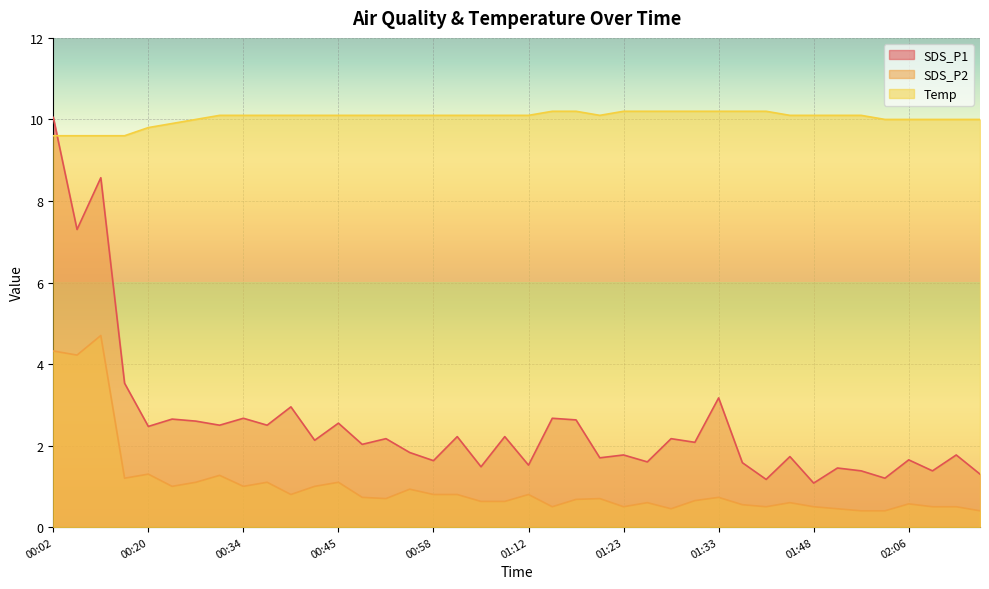

True or false: Temp and SDS_P2 cross at least once.

False